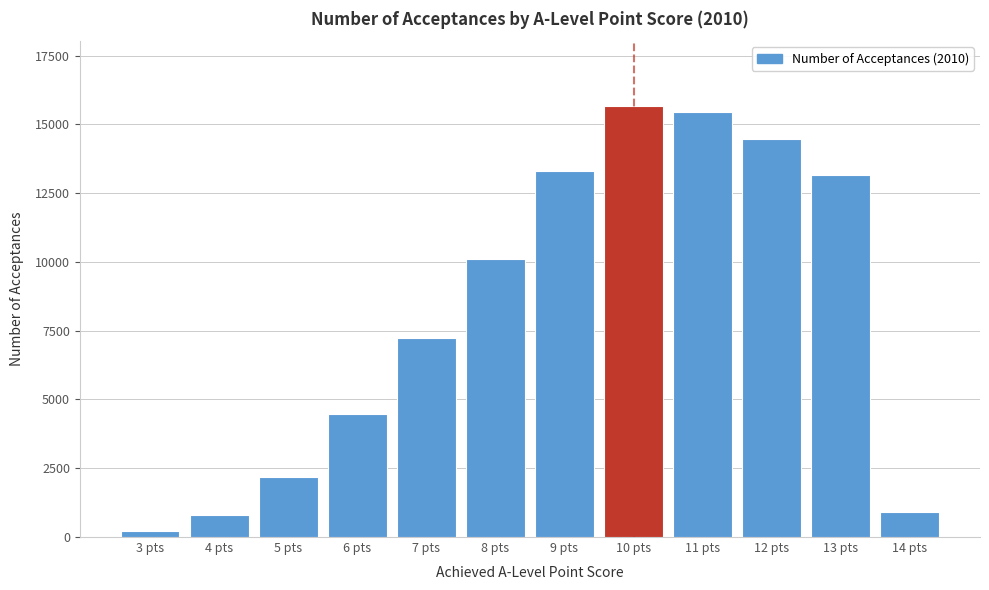

Reading right to left, transcribe all the data shown in this chart.

900	13175	14475	15445	15670	13300	10100	7225	4470	2165	810	205